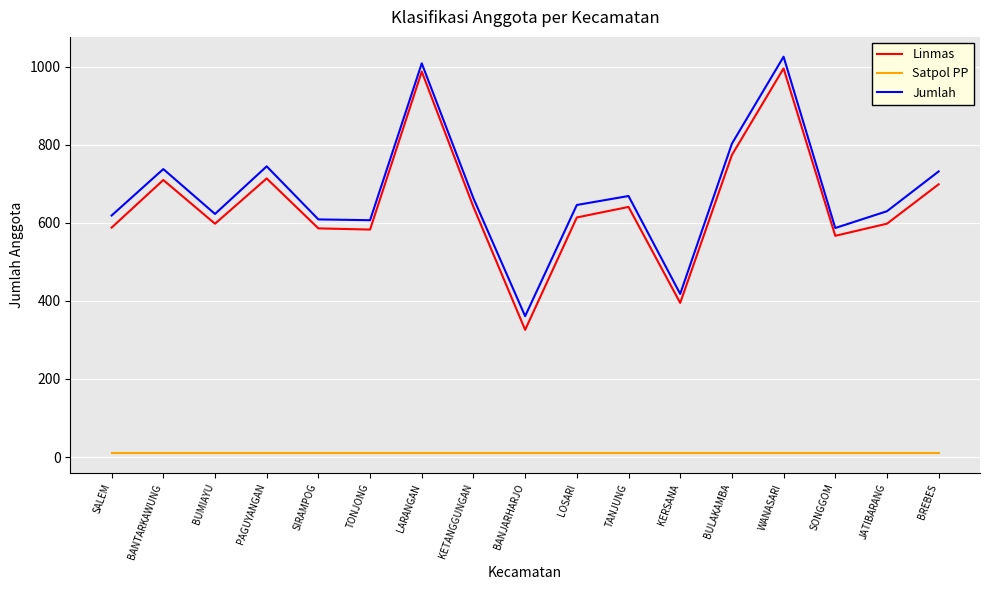

Which series changed the most between SALEM and WANASARI?

Linmas